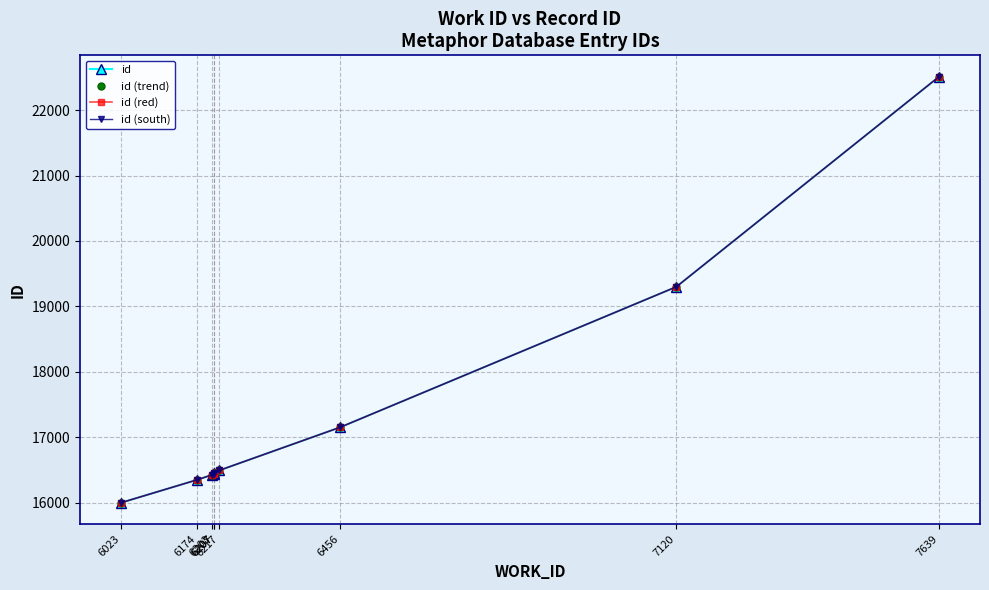

What is the sum of all id values?

157117